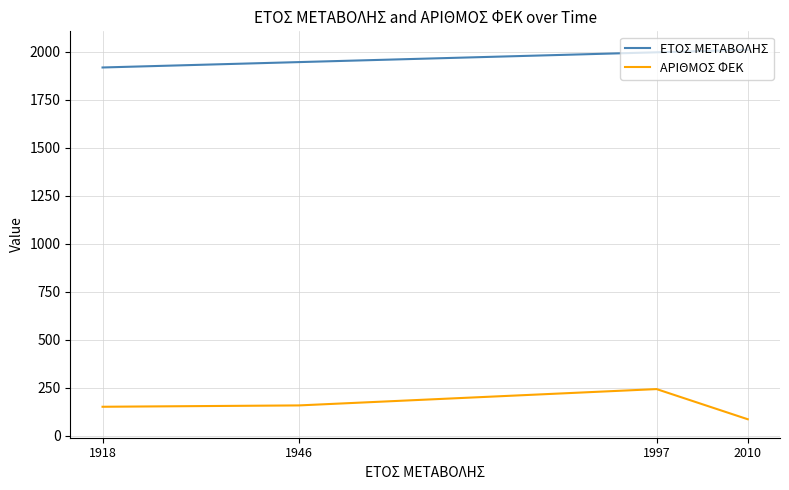

At which category is the sum across all series the highest?

1997